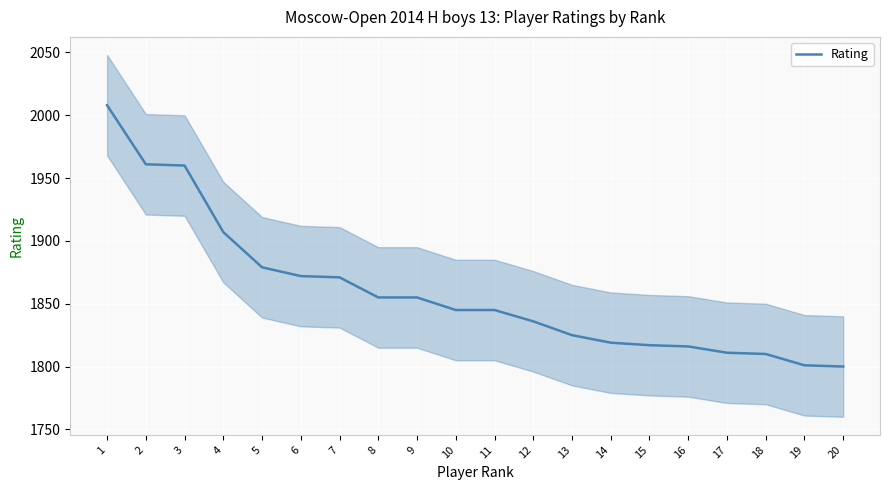

Where is the data nearest to the value 1904?

4